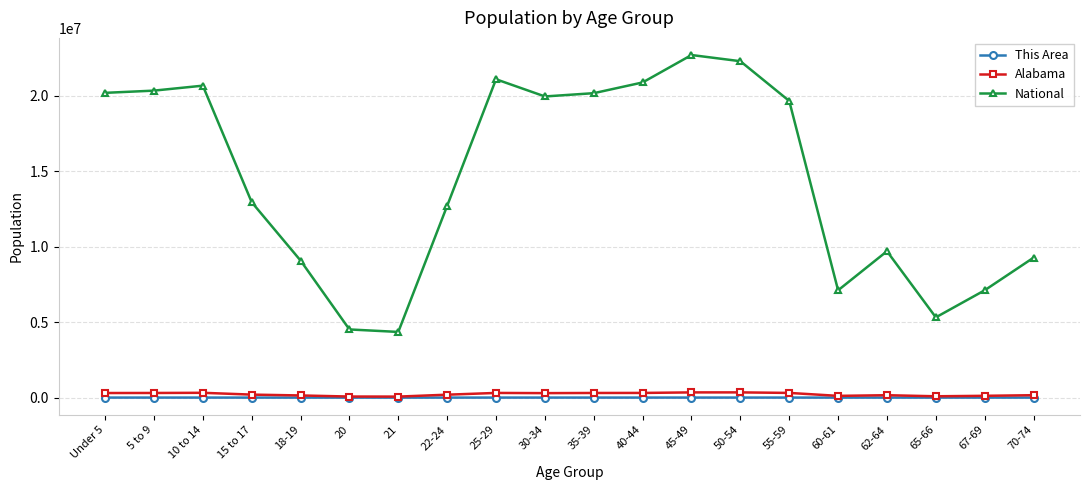

At which label does National first exceed 19664805?

Under 5